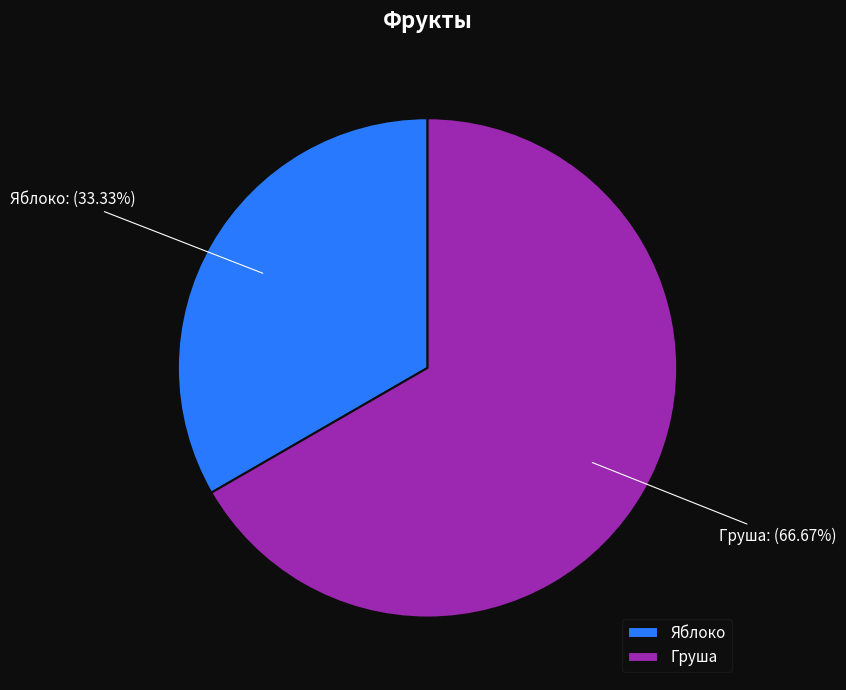

Rank the categories by value from lowest to highest.

Яблоко, Груша